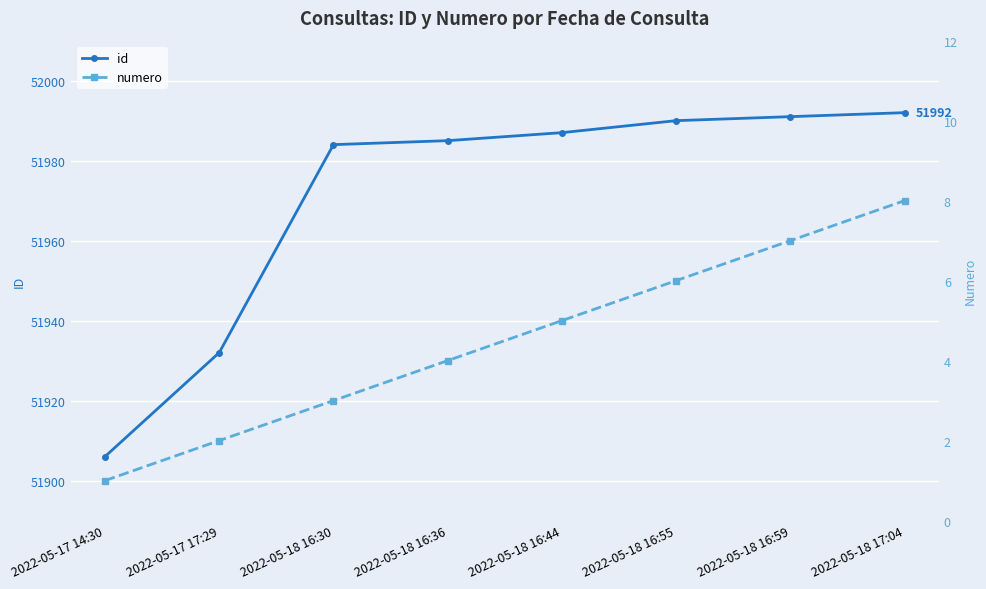

Does the chart display data point markers on the line(s)?

Yes